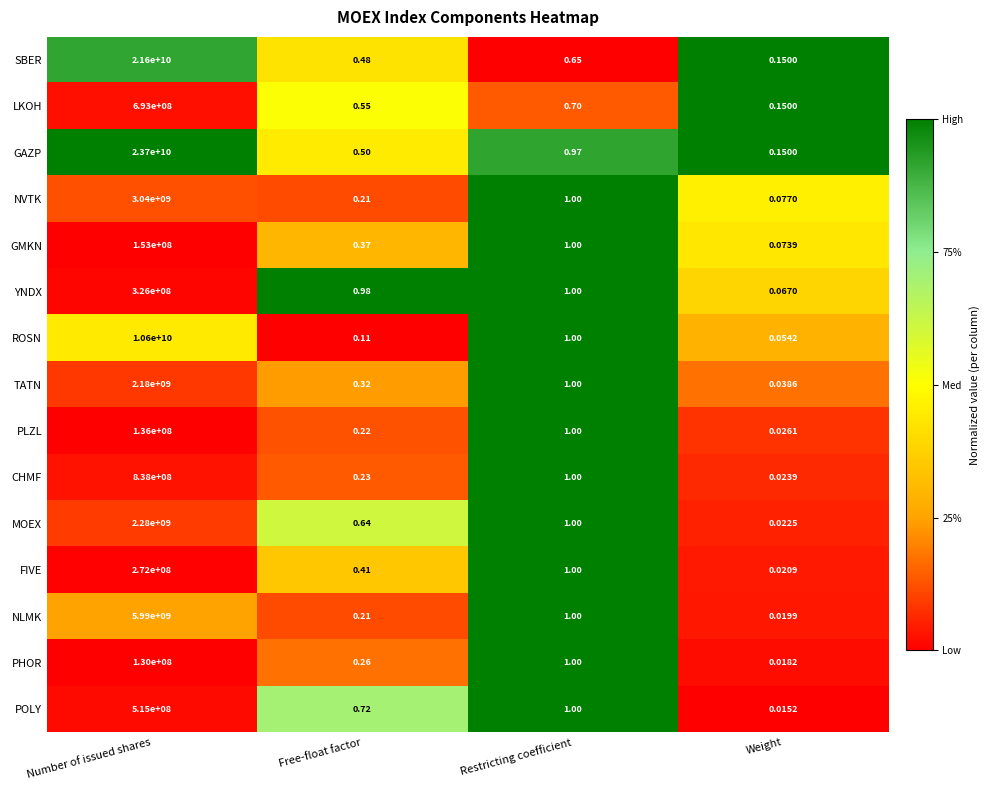

Which series has the largest range (max minus min)?

GAZP